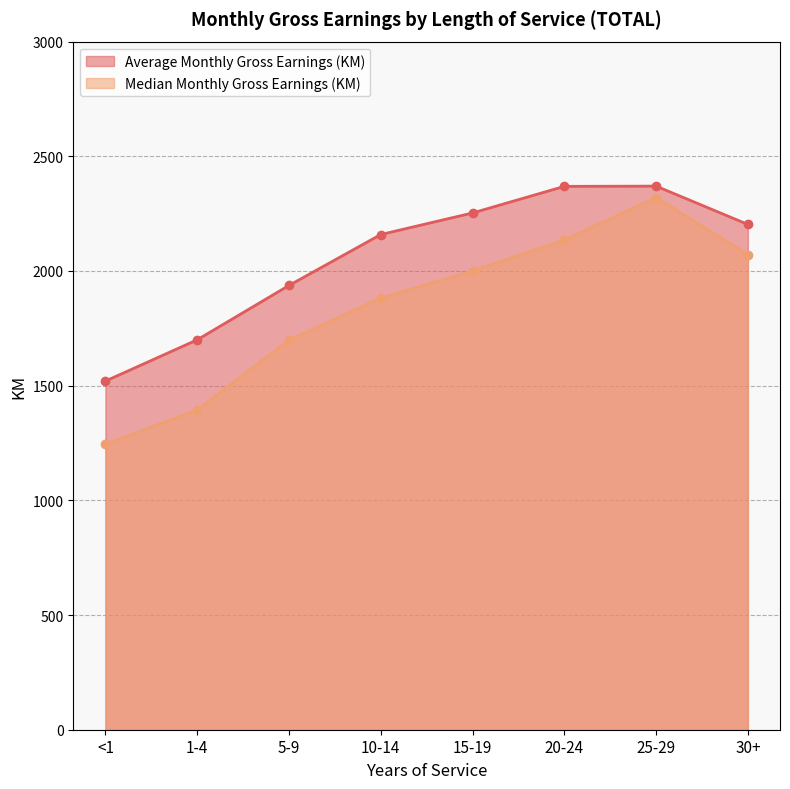

How many values in the Median Monthly Gross Earnings (KM) series are below 2000?

4